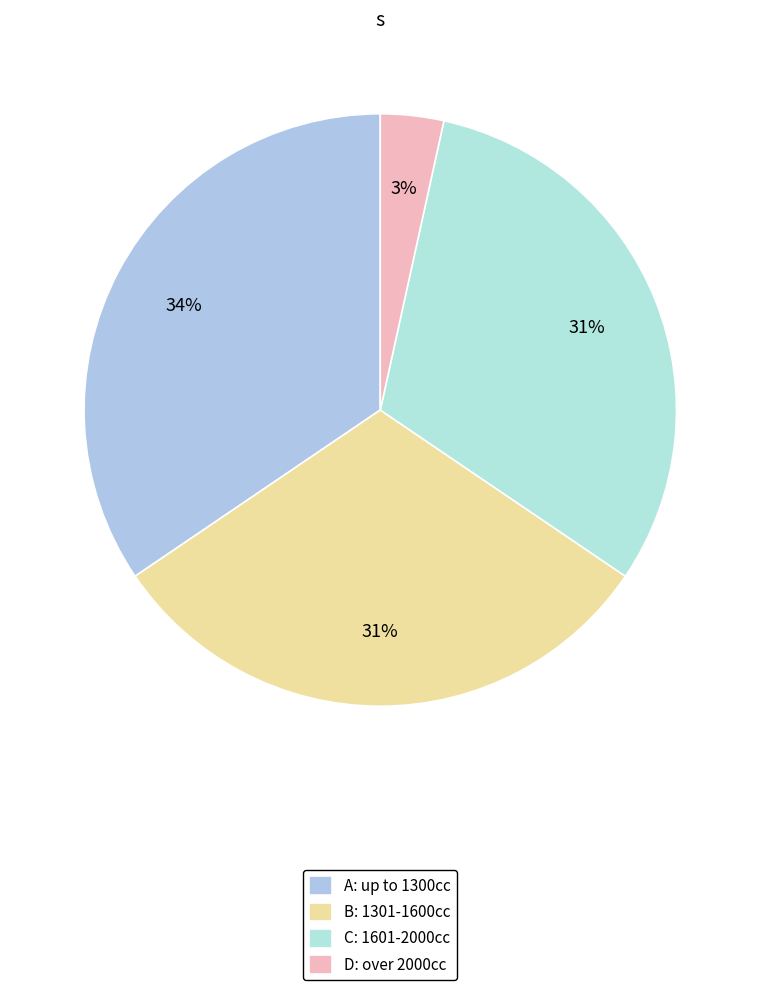

Is there any slice that represents more than half of the pie?

No